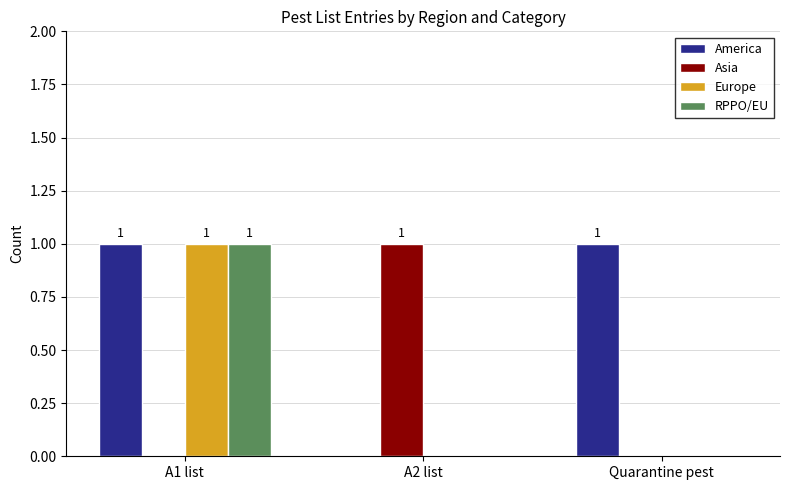

Which category has the highest value in the Asia series?

A2 list